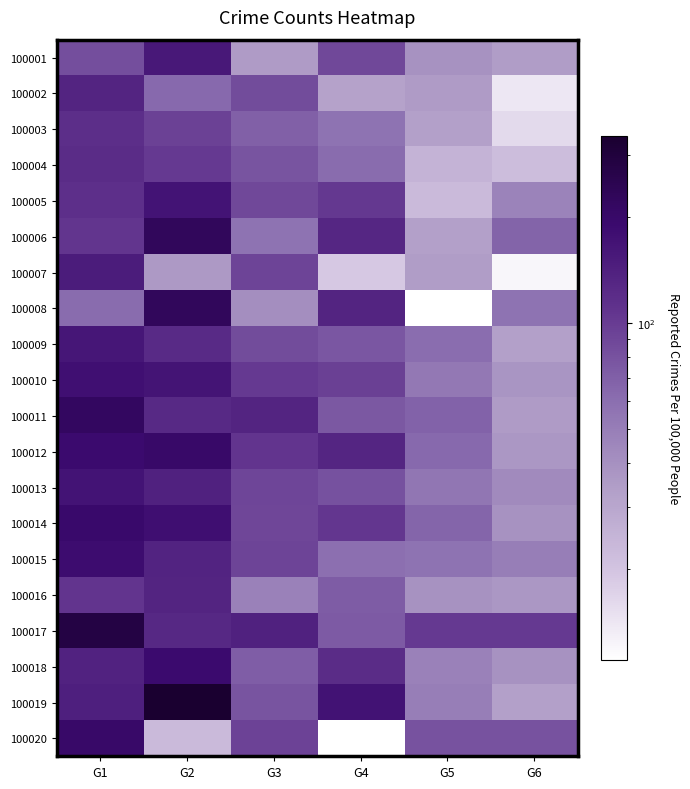

What is the total value across all series at G1?

3057